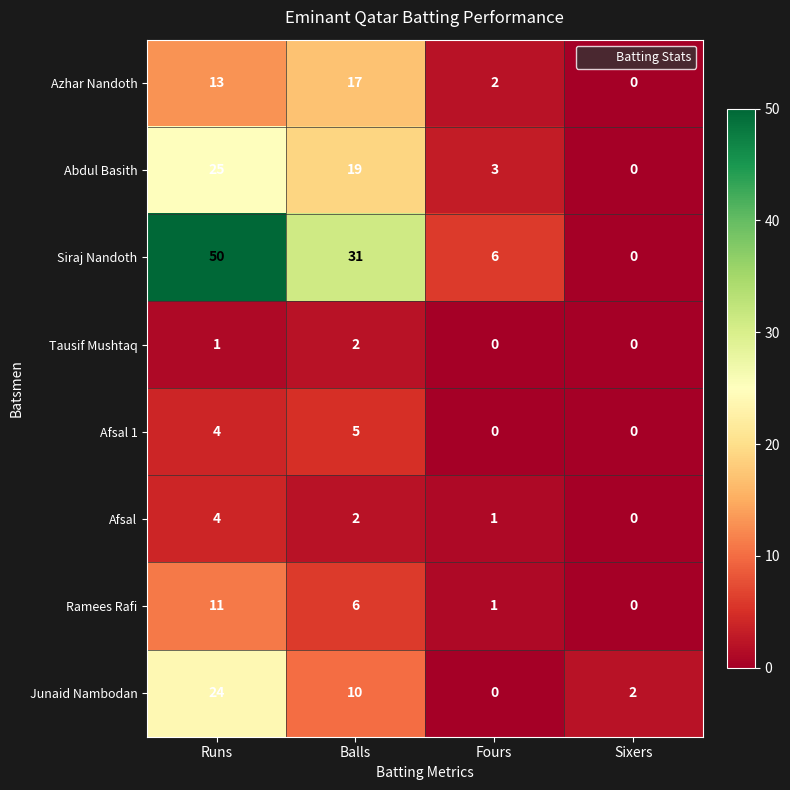

At how many categories does at least one series exceed 1?

4